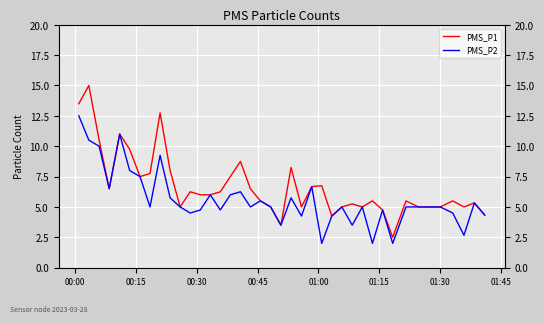

In PMS_P2, how many points are lower than both neighbors (excluding endpoints)?

12